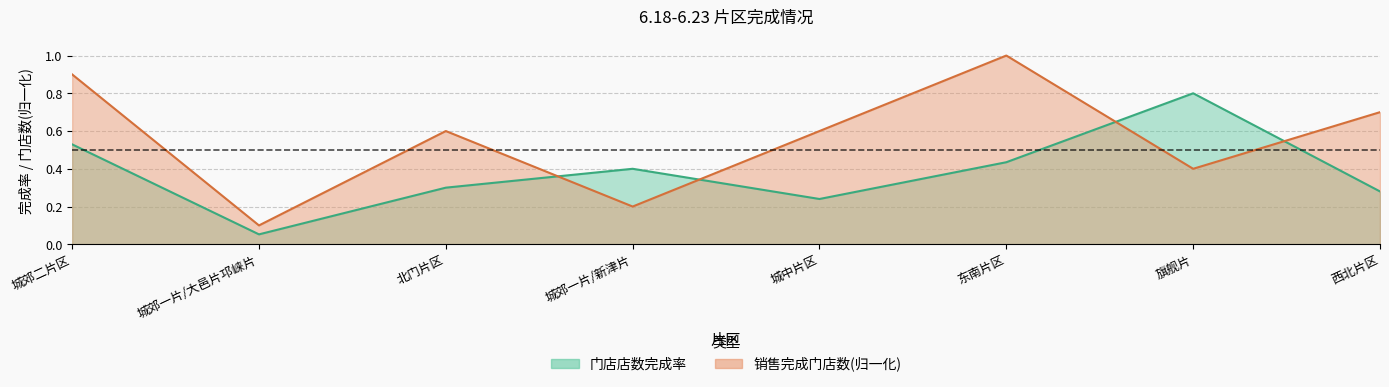

Between 城中片区 and 城郊一片/新津片, which is larger?

城郊一片/新津片